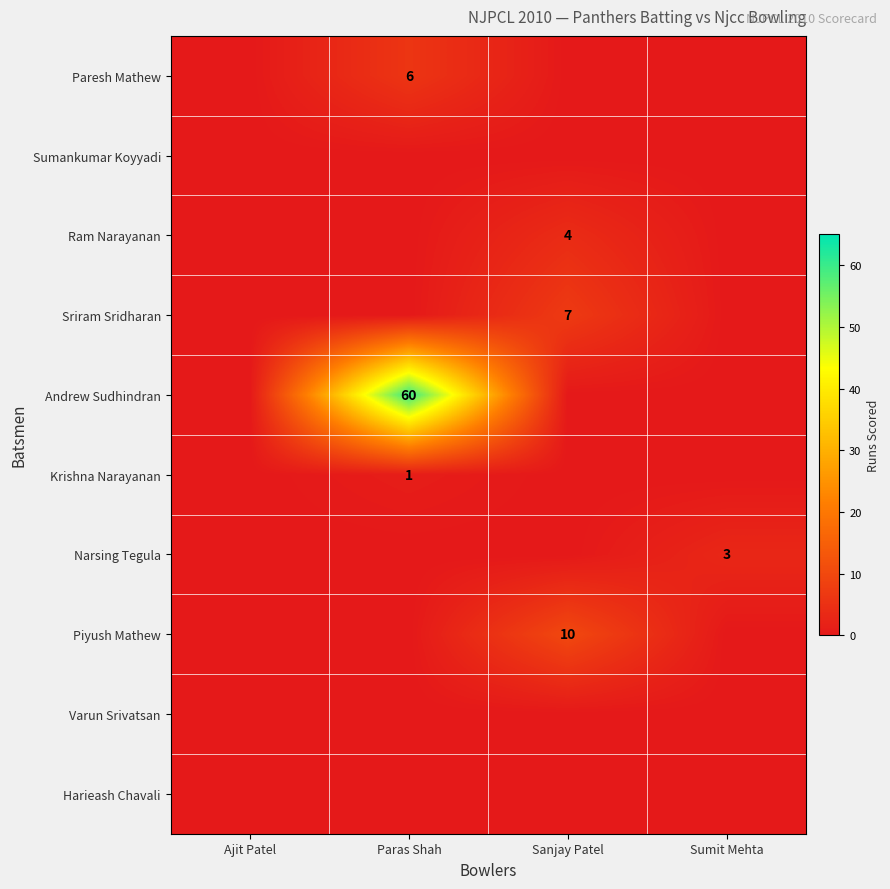

Count the number of categories in the chart.

4